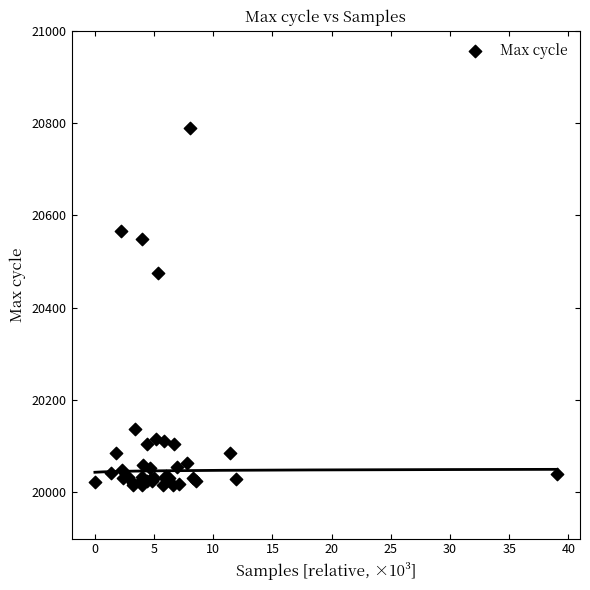

What Y value in the scatter plot is closest to 20402?

20476